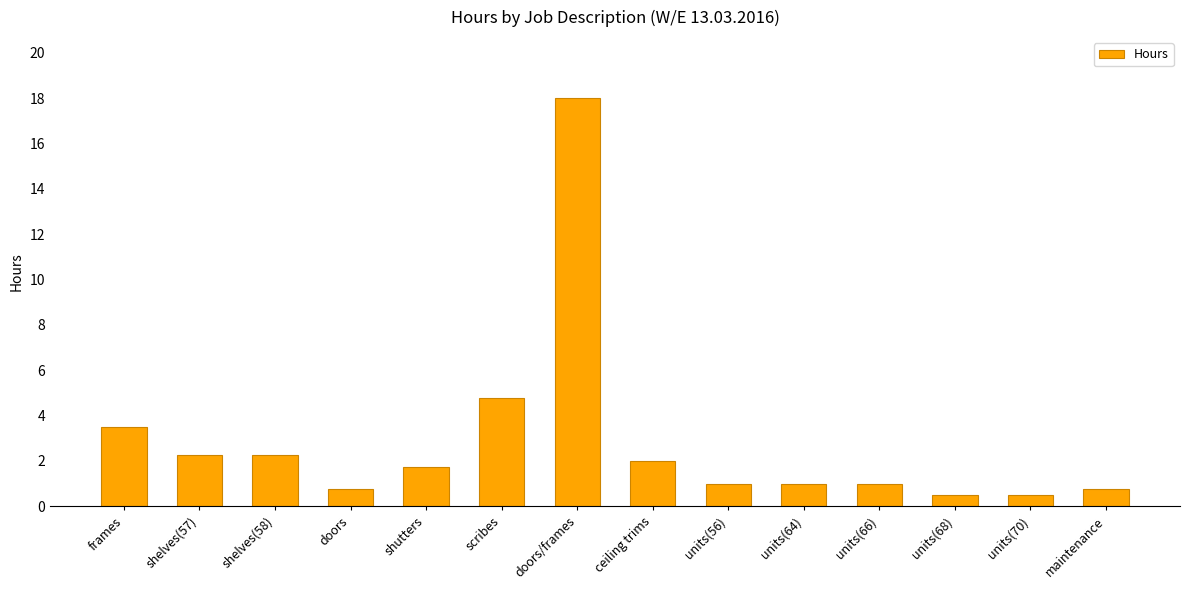

What is the change in value from scribes to units(70)?

-4.3